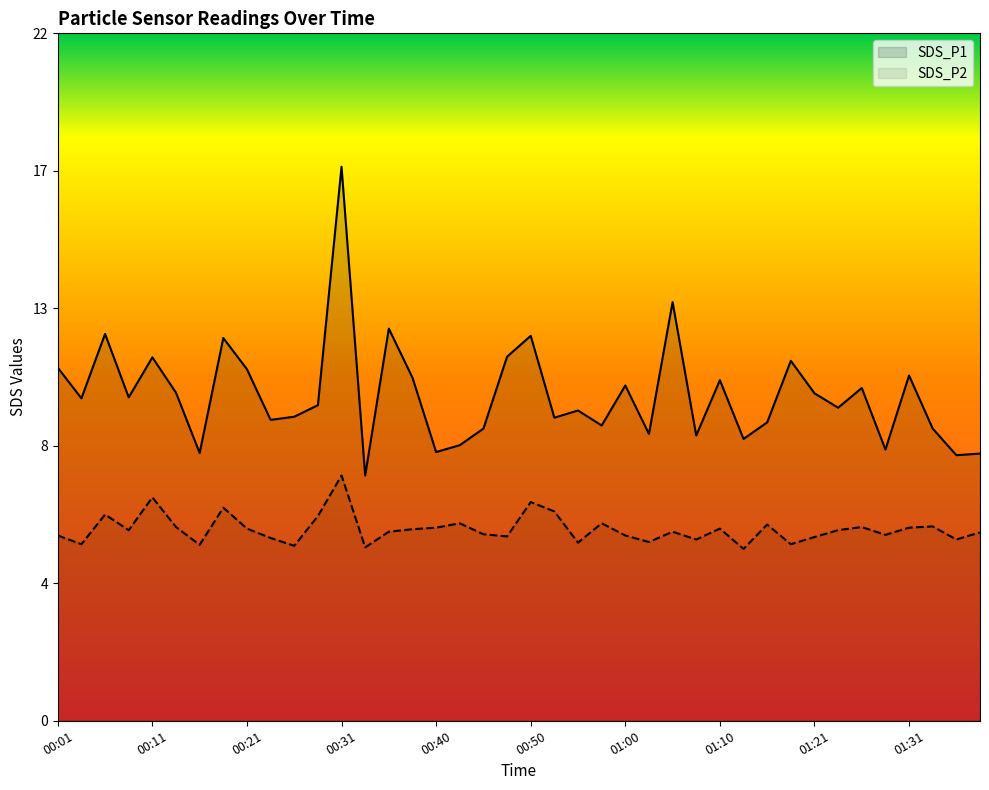

True or false: SDS_P2 and SDS_P1 cross at least once.

False